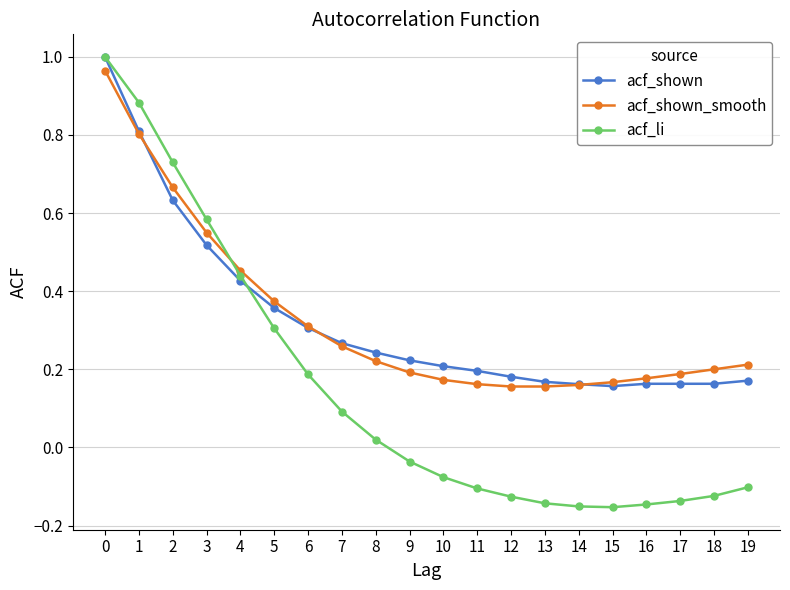

At how many categories does at least one series exceed 0?

20